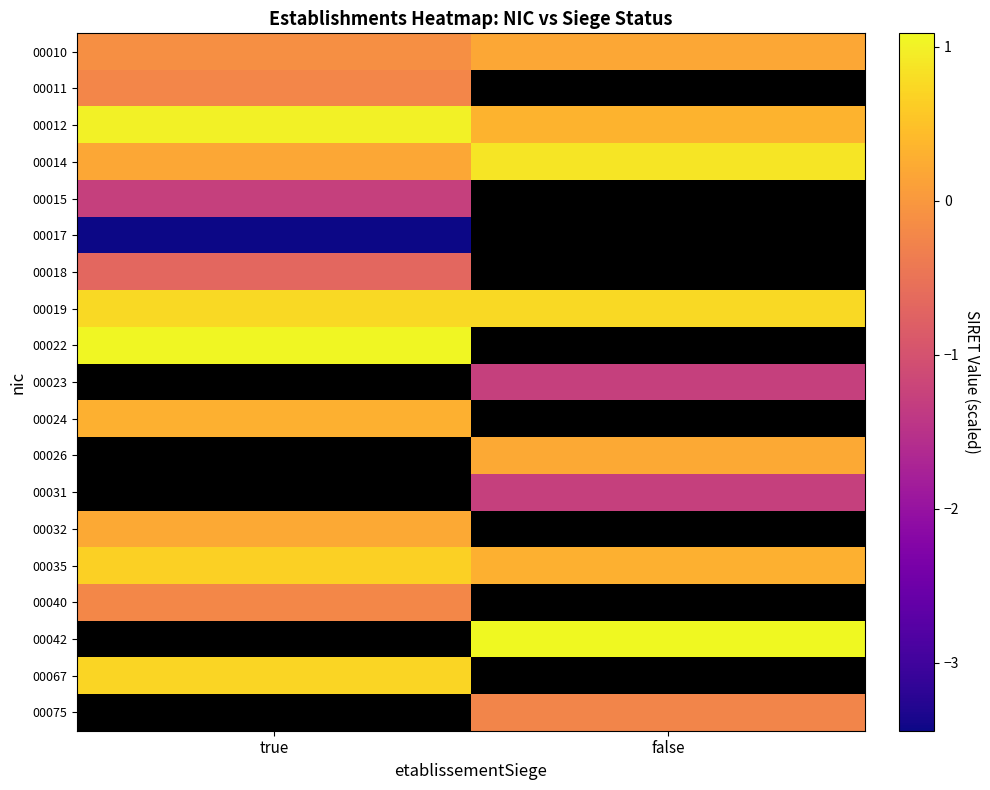

How many data points in 00075 are less than 0?

1